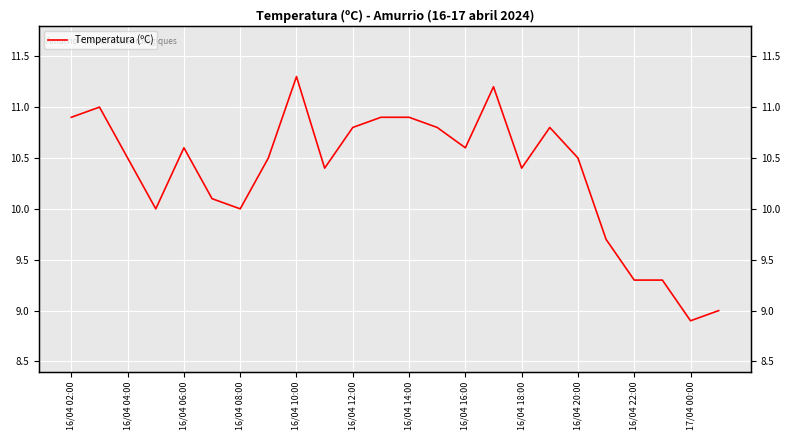

Does the chart display data point markers on the line(s)?

No